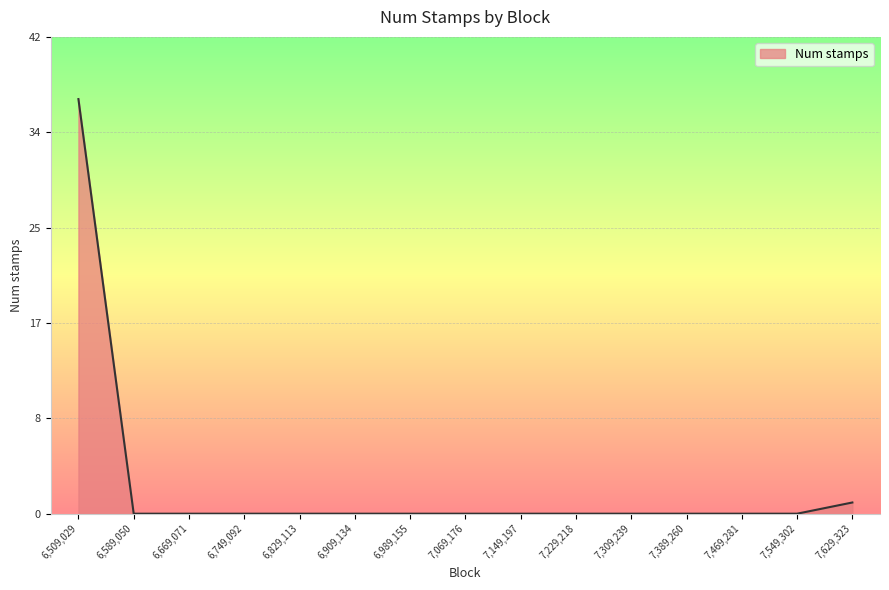

Reading left to right, list all the values displayed in this chart.

37	0	0	0	0	0	0	0	0	0	0	0	0	0	1